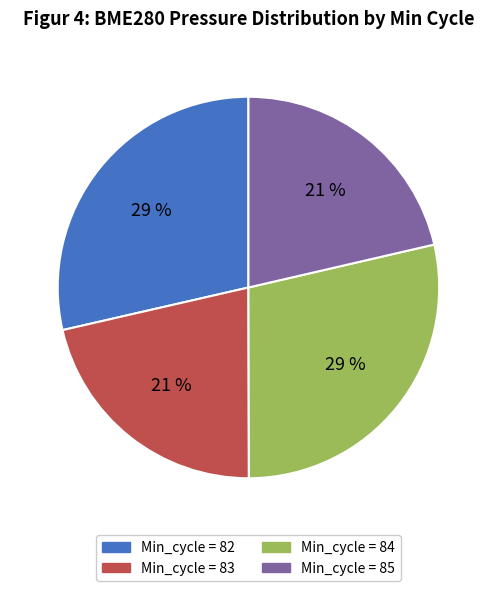

Does any single category account for the majority?

No